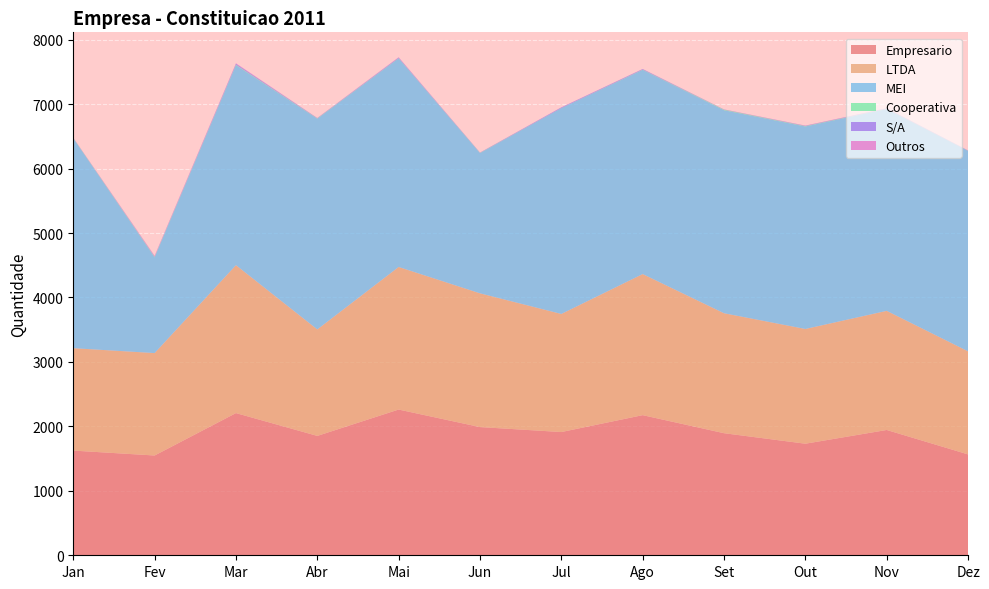

Reading left to right, what are all the values shown in this chart?

Empresario: 1624	1548	2206	1852	2261	1989	1912	2174	1894	1731	1944	1565
LTDA: 1589	1589	2295	1652	2212	2075	1832	2189	1861	1780	1848	1599
MEI: 3256	1485	3103	3269	3236	2175	3194	3168	3150	3142	3132	3110
Cooperativa: 4	8	7	5	4	4	1	4	8	6	4	2
S/A: 3	6	16	5	10	5	10	9	3	5	5	4
Outros: 1	11	6	2	4	0	1	1	2	3	3	1